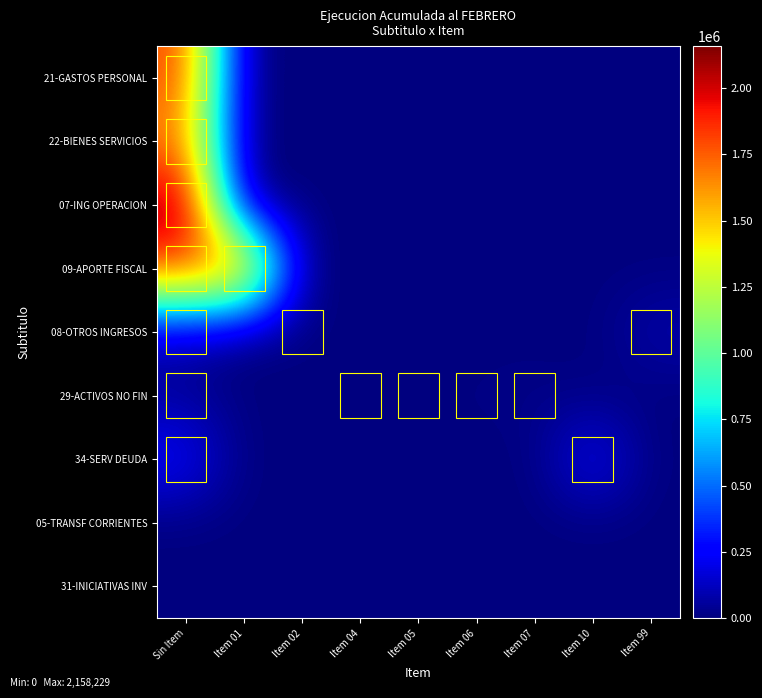

Reading left to right, what are all the values shown in this chart?

21-GASTOS PERSONAL: Sin Item=1816034	Item 01=0	Item 02=0	Item 04=0	Item 05=0	Item 06=0	Item 07=0	Item 10=0	Item 99=0
22-BIENES SERVICIOS: Sin Item=1659416	Item 01=0	Item 02=0	Item 04=0	Item 05=0	Item 06=0	Item 07=0	Item 10=0	Item 99=0
07-ING OPERACION: Sin Item=2158229	Item 01=0	Item 02=0	Item 04=0	Item 05=0	Item 06=0	Item 07=0	Item 10=0	Item 99=0
09-APORTE FISCAL: Sin Item=1820000	Item 01=1820000	Item 02=0	Item 04=0	Item 05=0	Item 06=0	Item 07=0	Item 10=0	Item 99=0
08-OTROS INGRESOS: Sin Item=100483	Item 01=0	Item 02=5724	Item 04=0	Item 05=0	Item 06=0	Item 07=0	Item 10=0	Item 99=94759
29-ACTIVOS NO FIN: Sin Item=41755	Item 01=0	Item 02=0	Item 04=1301	Item 05=6150	Item 06=12139	Item 07=22165	Item 10=0	Item 99=0
34-SERV DEUDA: Sin Item=265484	Item 01=0	Item 02=0	Item 04=0	Item 05=0	Item 06=0	Item 07=0	Item 10=265484	Item 99=0
05-TRANSF CORRIENTES: Sin Item=0	Item 01=0	Item 02=0	Item 04=0	Item 05=0	Item 06=0	Item 07=0	Item 10=0	Item 99=0
31-INICIATIVAS INV: Sin Item=0	Item 01=0	Item 02=0	Item 04=0	Item 05=0	Item 06=0	Item 07=0	Item 10=0	Item 99=0